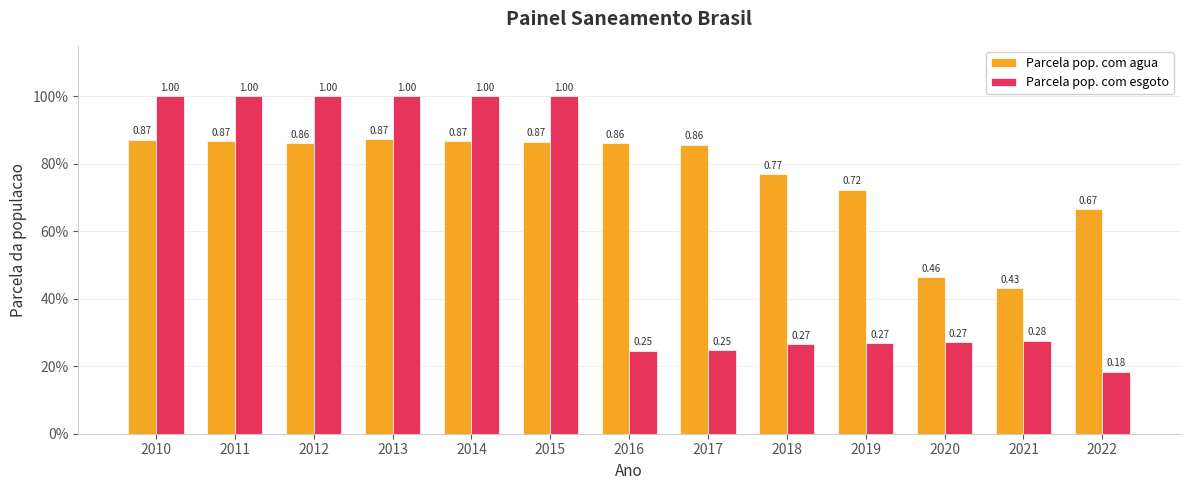

At how many categories does at least one series exceed 0?

13